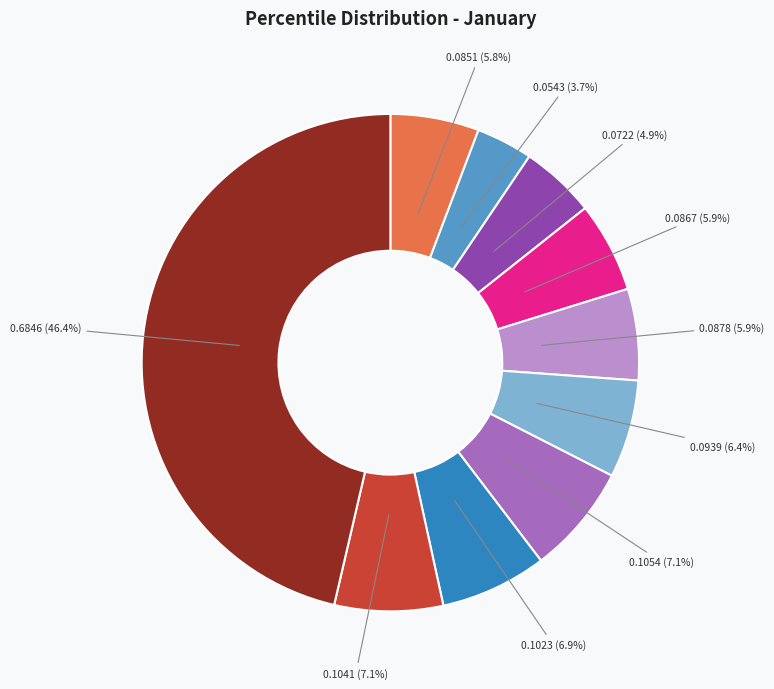

Is there any slice that represents more than half of the pie?

No